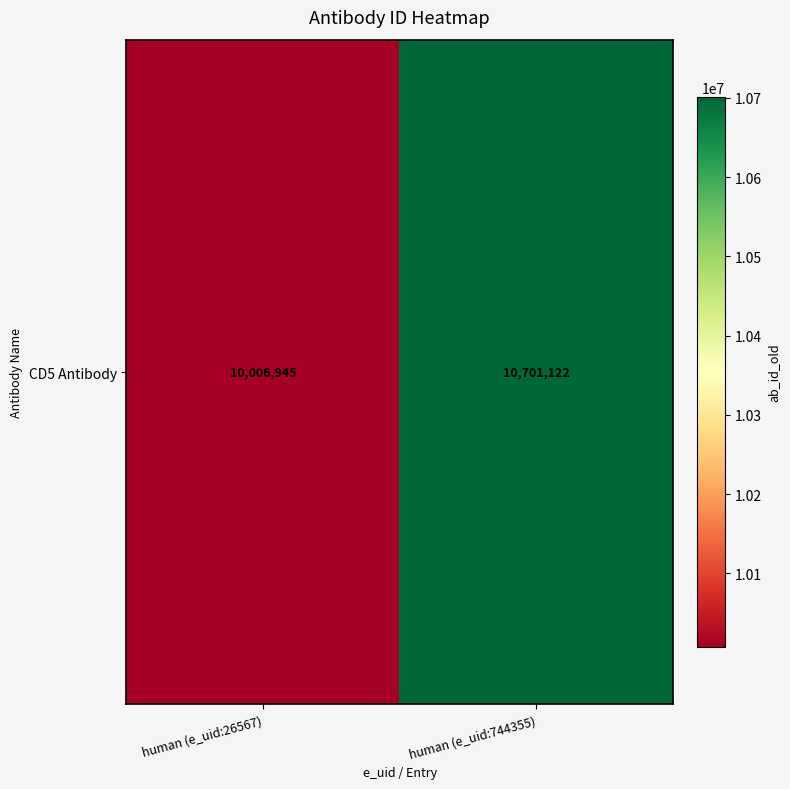

At which label is the value closest to 10354033?

human (e_uid:26567)